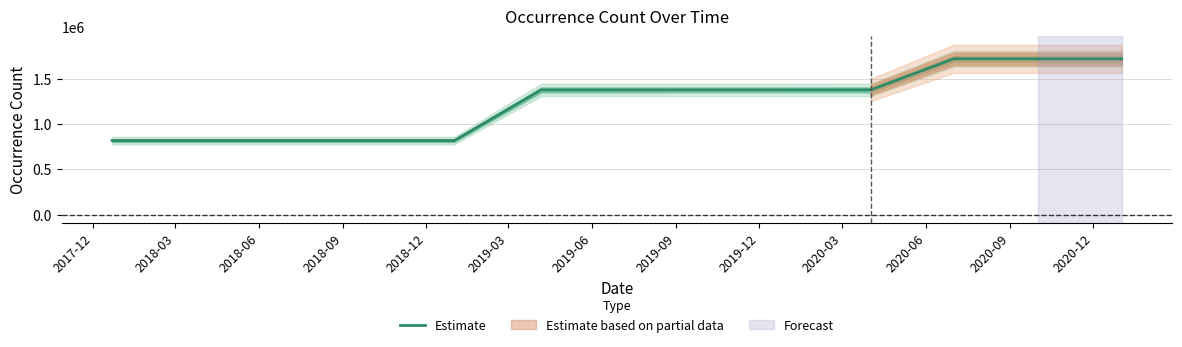

What is the minimum value for Estimate?

817267